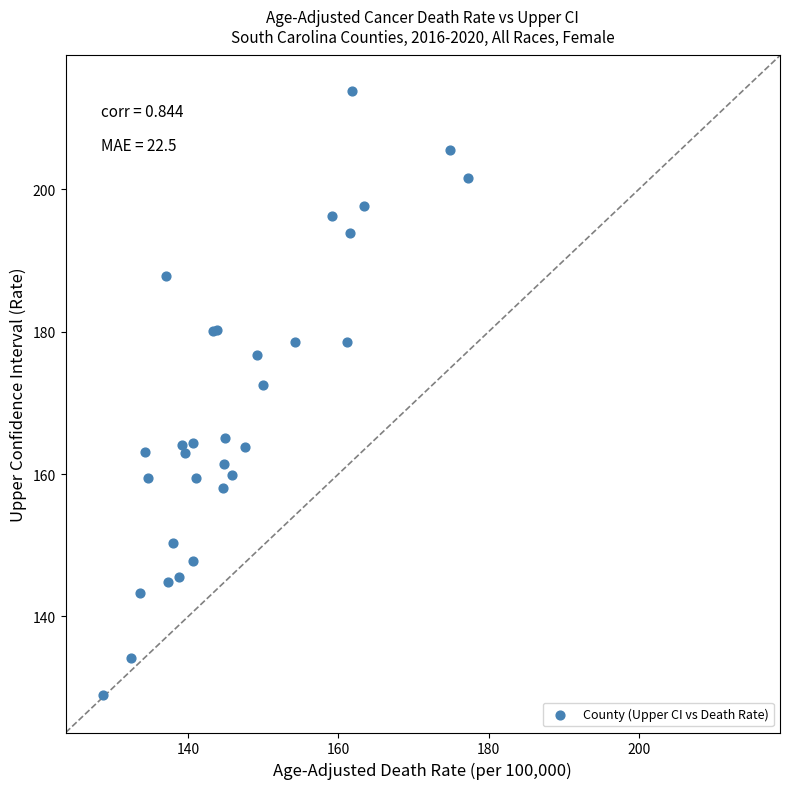

What Y value in the scatter plot is closest to 171?

172.5